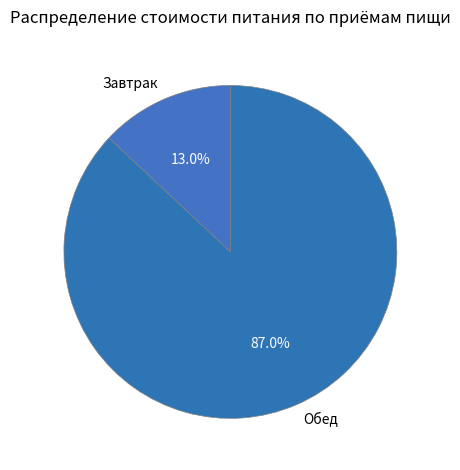

Which category has the smallest portion of the pie?

Завтрак